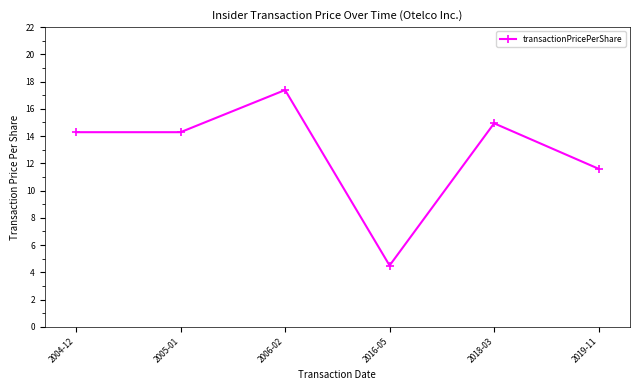

What is the label of the 3rd point from the left?

2006-02